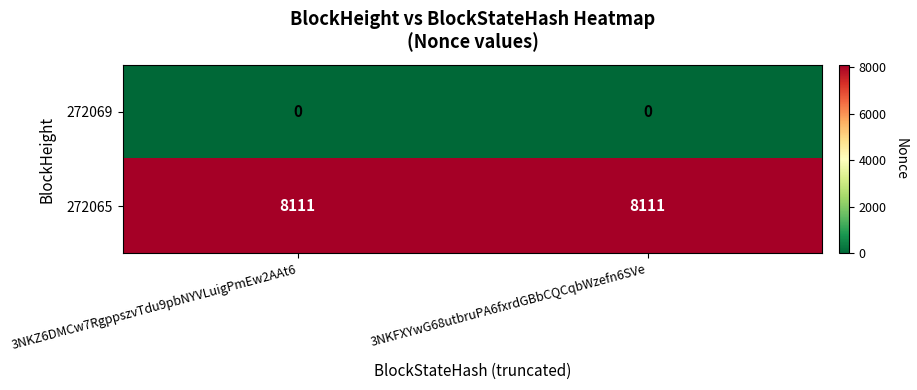

What is the difference between the highest and lowest values at 3NKFXYwG68utbruPA6fxrdGBbCQCqbWzefn6SVe?

8111